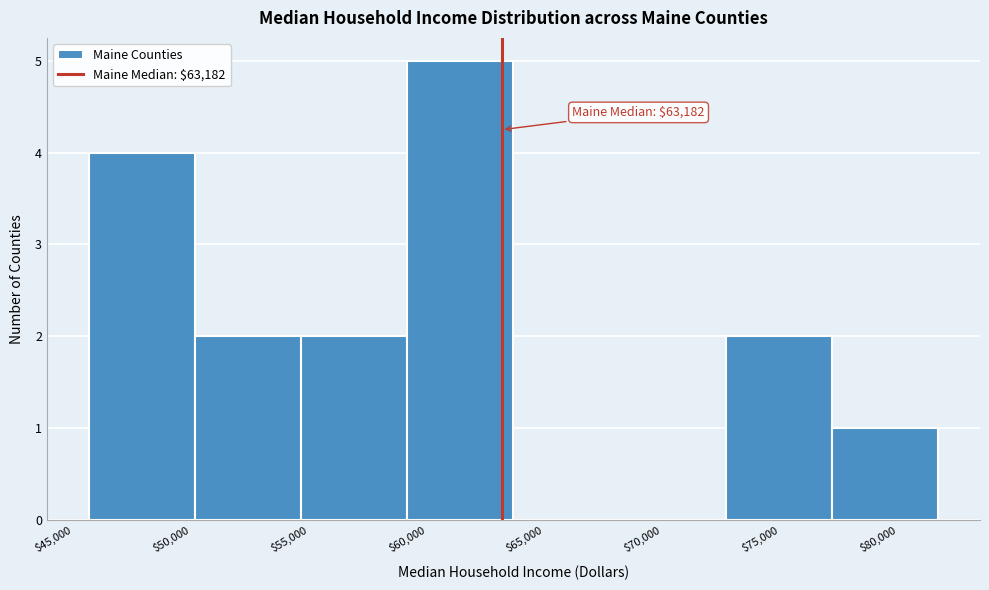

Which range on the x-axis has the tallest bar?

59000 to 63500